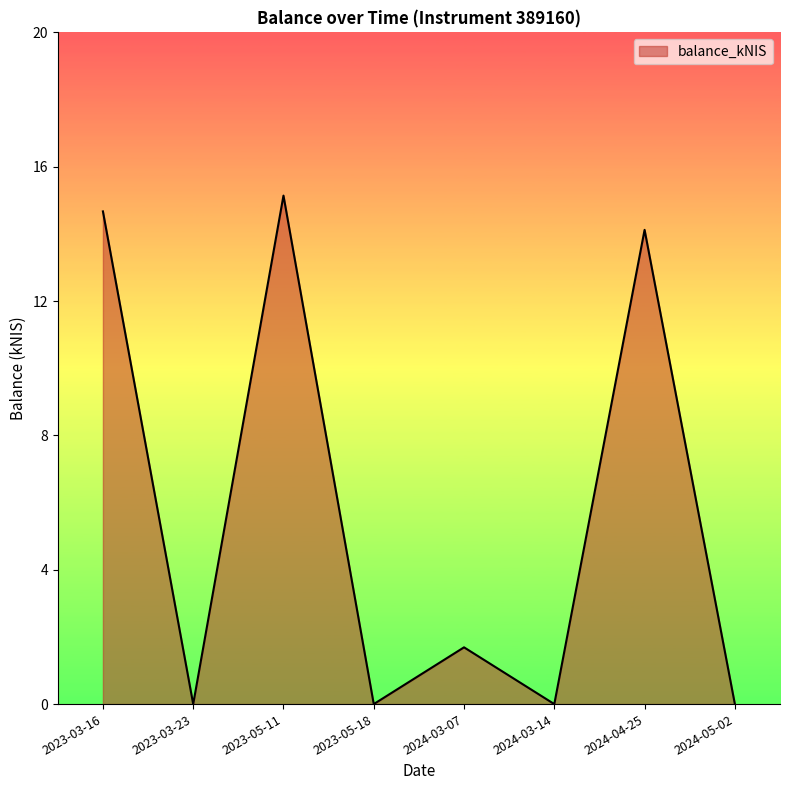

How many lines are shown in the chart?

1